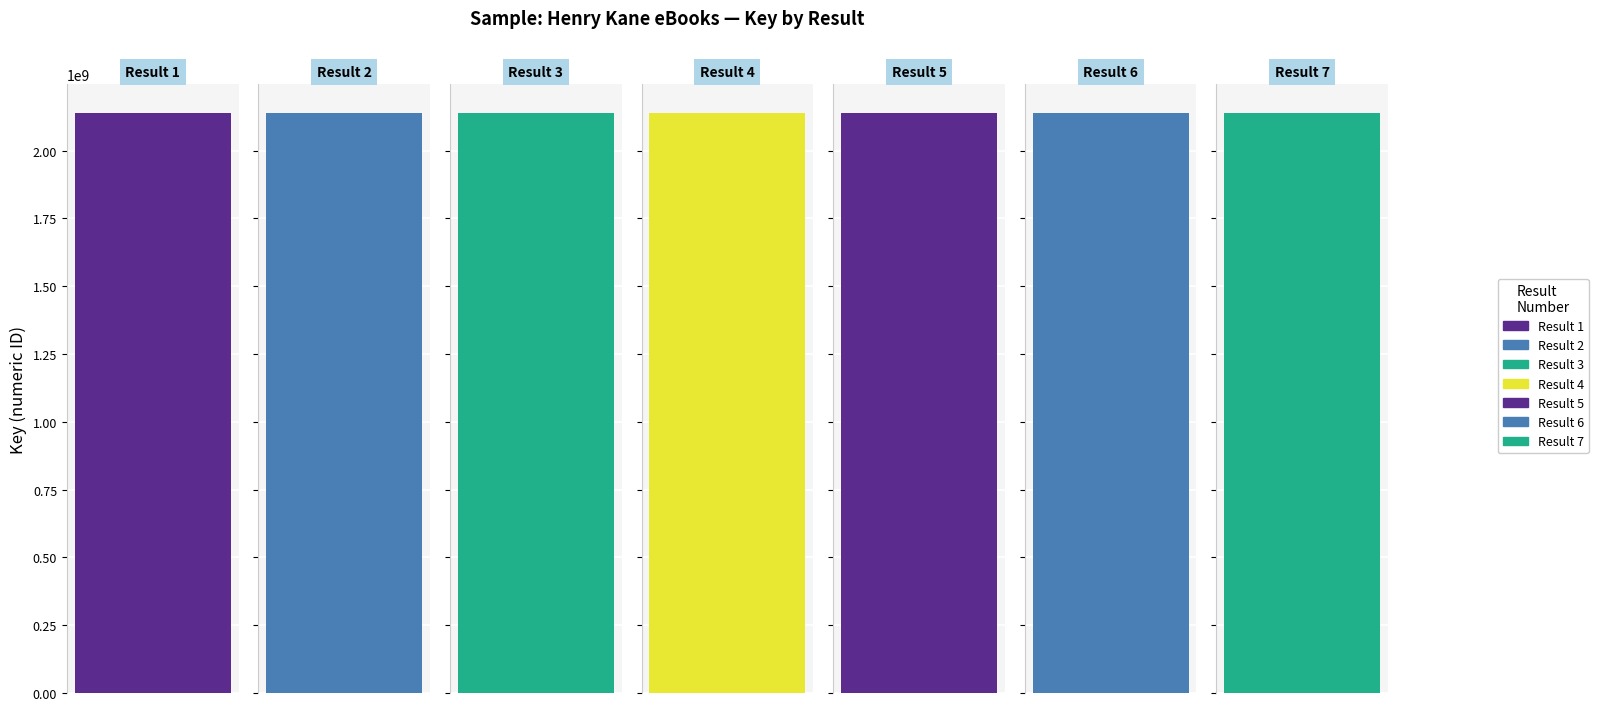

What is the difference between the values at 5 and 2?

53492